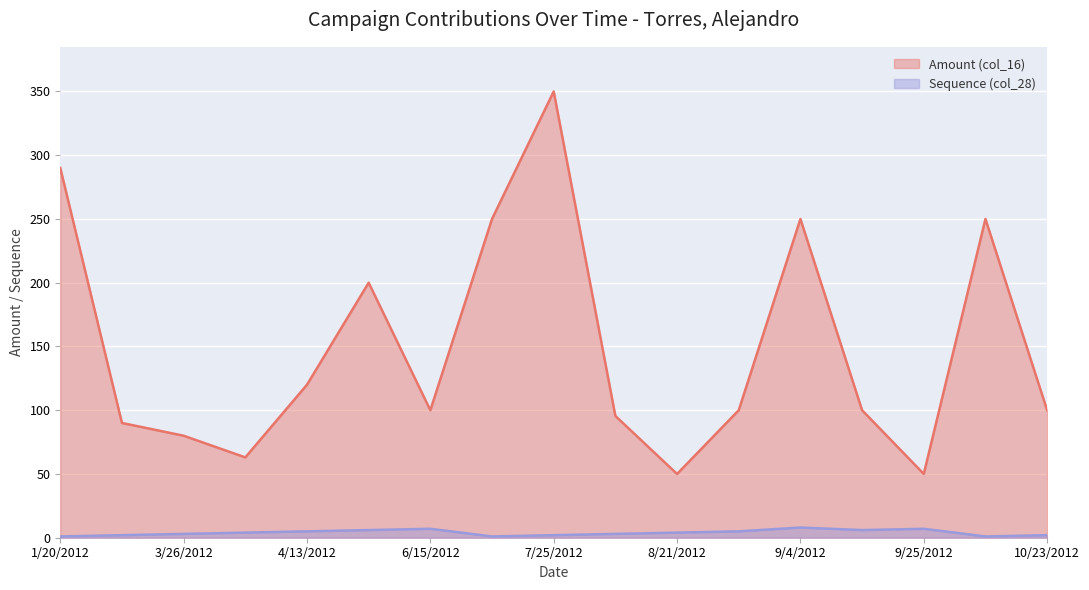

What are all the series names shown in the legend?

Amount (col_16), Sequence (col_28)